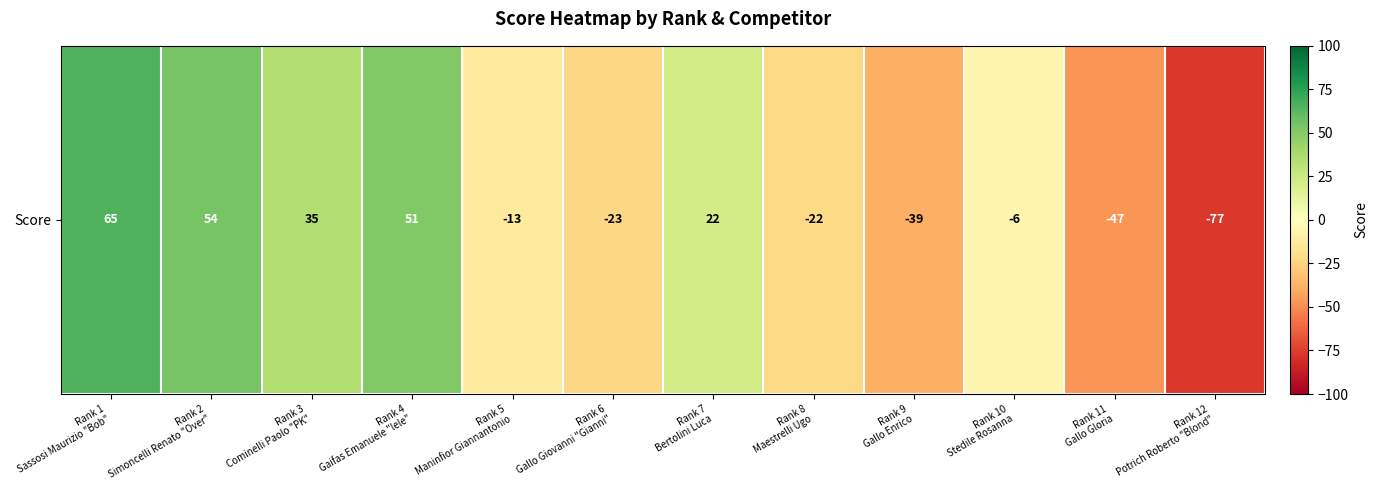

Rank the categories by value from lowest to highest.

Rank 12
Potrich Roberto "Blond", Rank 11
Gallo Gloria, Rank 9
Gallo Enrico, Rank 6
Gallo Giovanni "Gianni", Rank 8
Maestrelli Ugo, Rank 5
Maninfior Giannantonio, Rank 10
Stedile Rosanna, Rank 7
Bertolini Luca, Rank 3
Cominelli Paolo "PK", Rank 4
Gaifas Emanuele "lele", Rank 2
Simoncelli Renato "Over", Rank 1
Sassosi Maurizio "Bob"